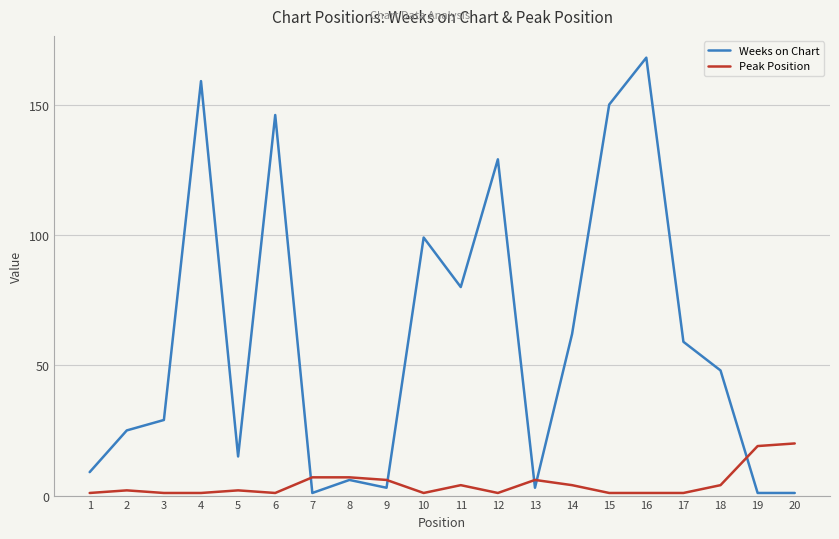

The value of Weeks on Chart at 16 is 168. True or false?

True